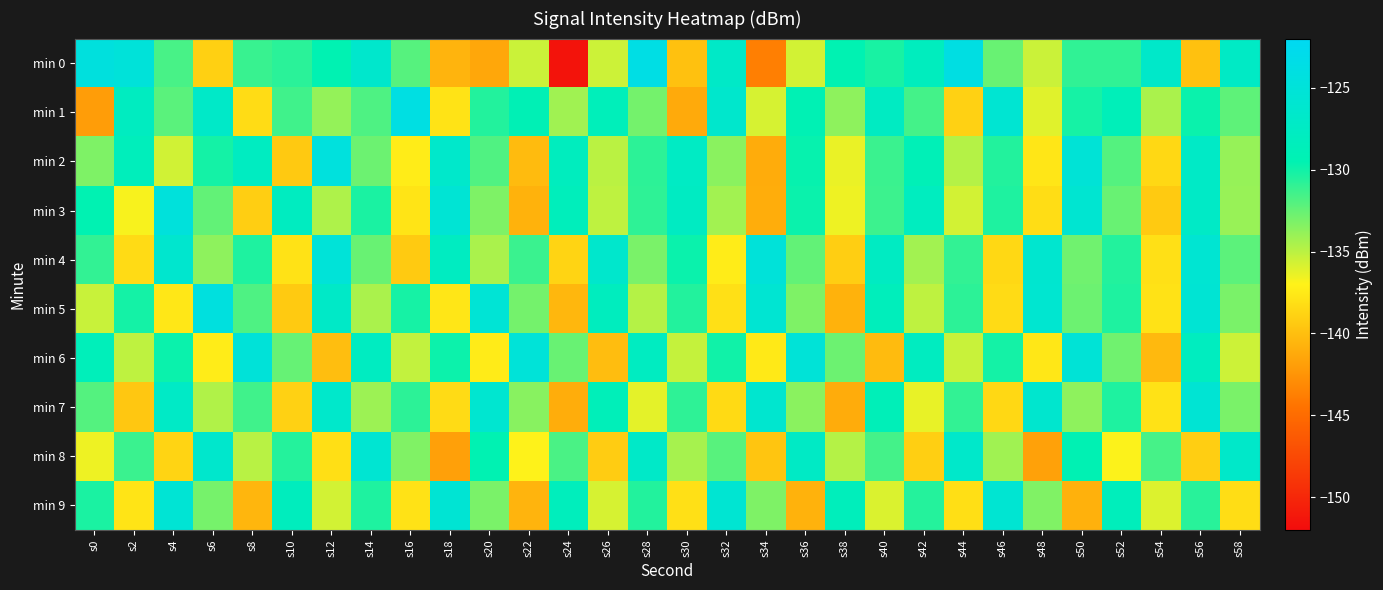

Which has a higher value, s26 or s2?

s2